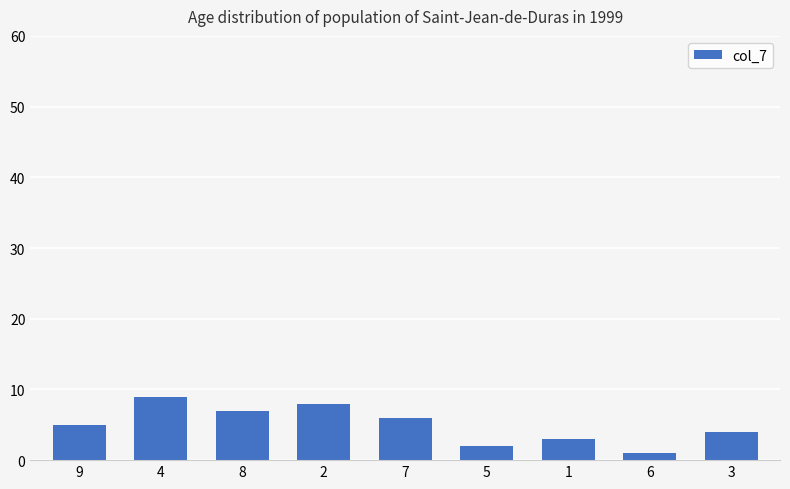

The chart shows a value of 5 at 9. True or false?

True